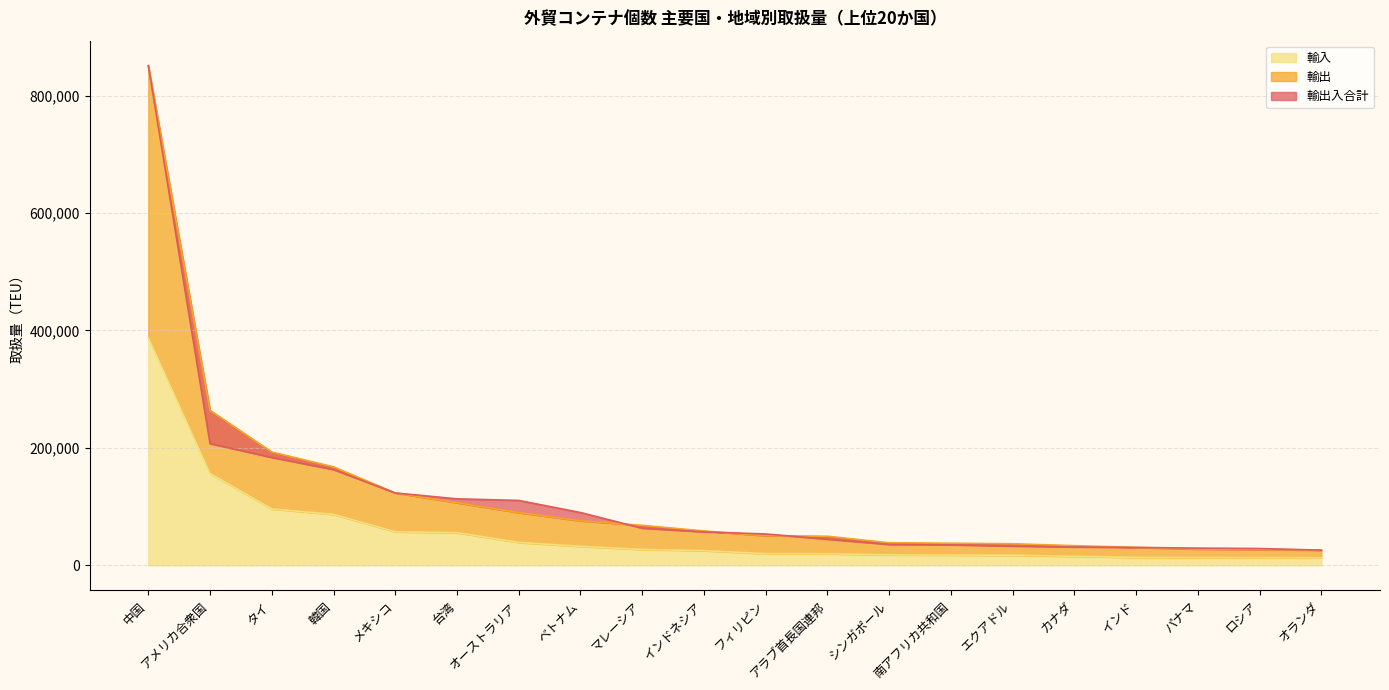

At which label is 輸出入合計 closest to 438429?

アメリカ合衆国